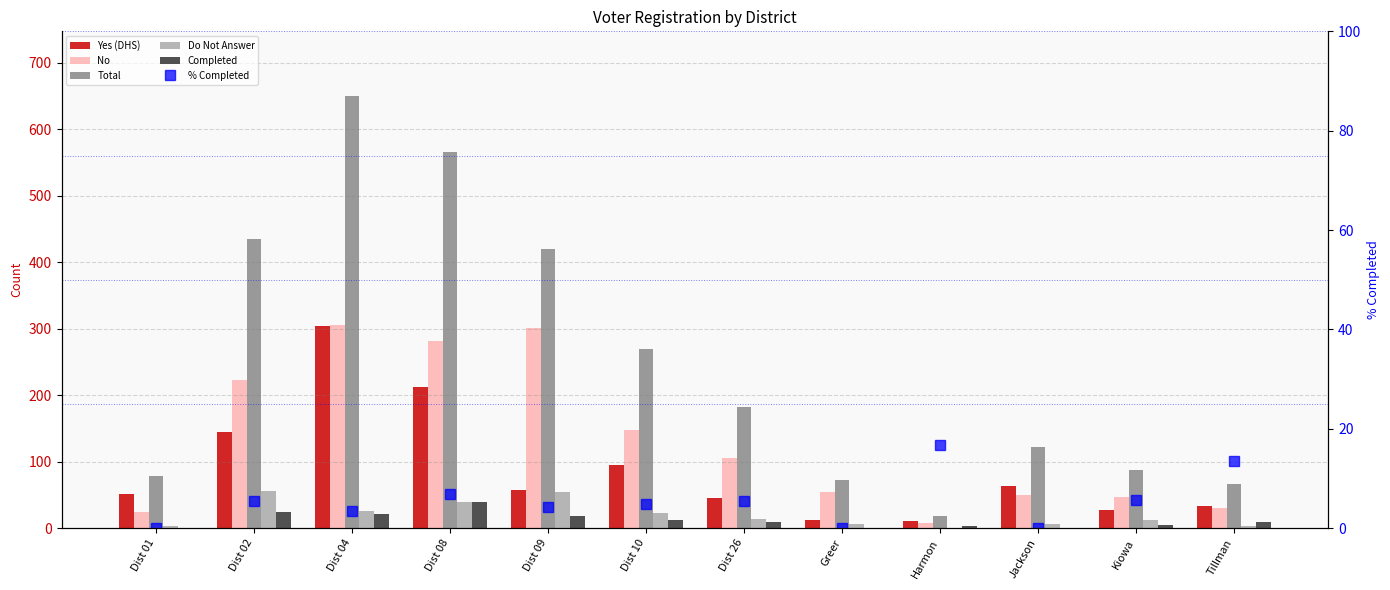

What are all the series names shown in the legend?

Yes (DHS), No, Total, Do Not Answer, Completed, % Completed